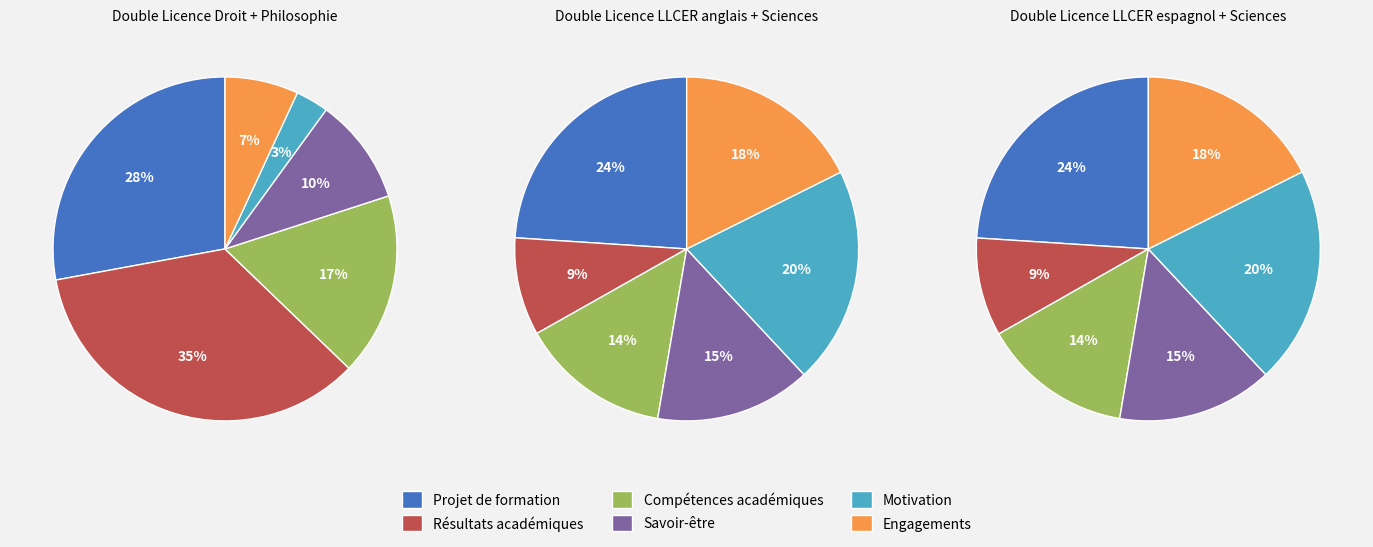

To the nearest percent, what is the combined percentage of Engagements and Motivation?

38%